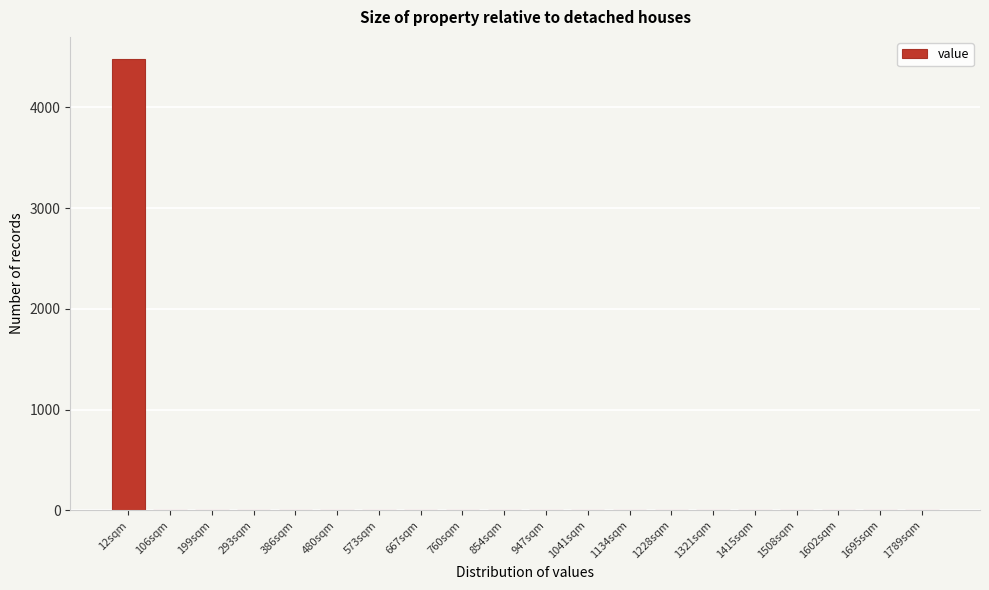

Reading left to right, what are all the values shown in this chart?

12sqm=4475	106sqm=0	199sqm=0	293sqm=0	386sqm=0	480sqm=0	573sqm=0	667sqm=0	760sqm=0	854sqm=0	947sqm=0	1041sqm=0	1134sqm=0	1228sqm=0	1321sqm=0	1415sqm=0	1508sqm=0	1602sqm=0	1695sqm=0	1789sqm=0